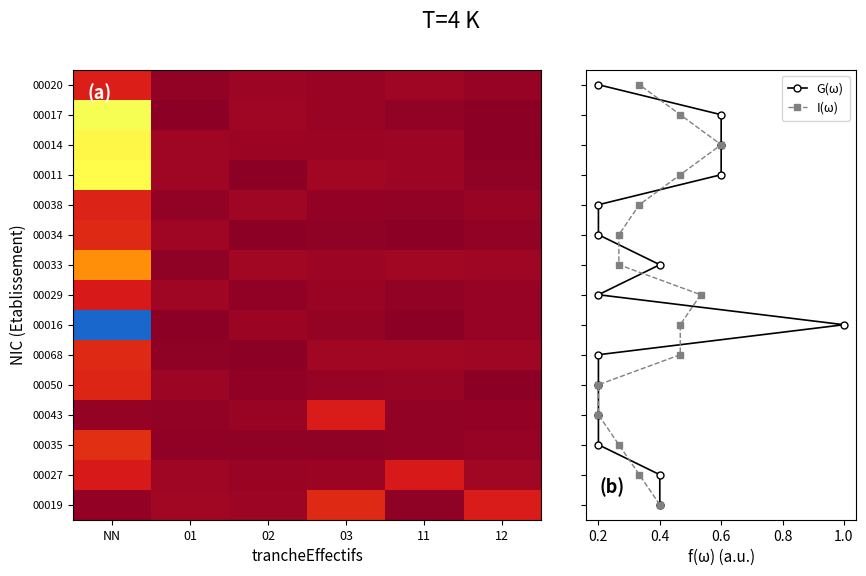

True or false: 00034 has a value of 0.1 at 11.

False